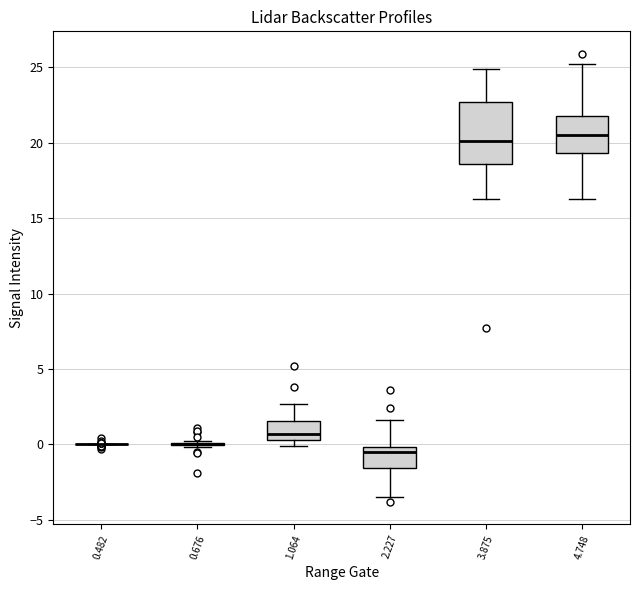

Which box is the tallest, from its lower edge to its upper edge?

3.875